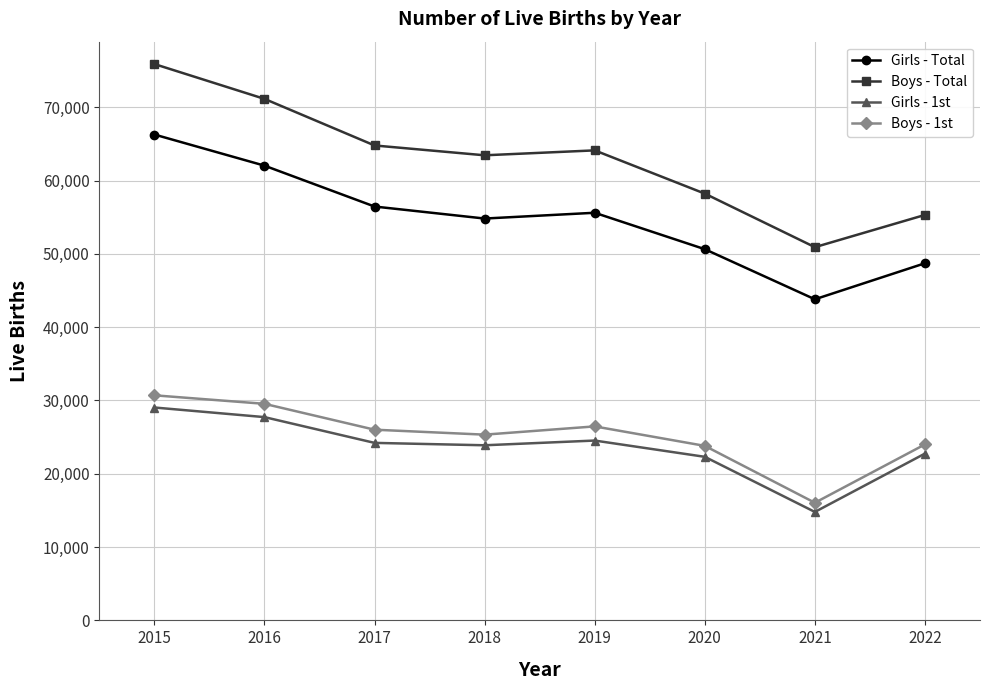

Which series has the largest range (max minus min)?

Boys - Total